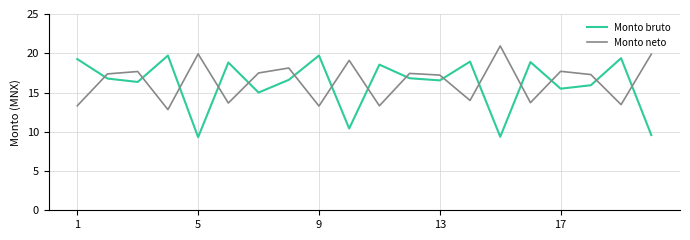

What are all the series names shown in the legend?

Monto bruto, Monto neto